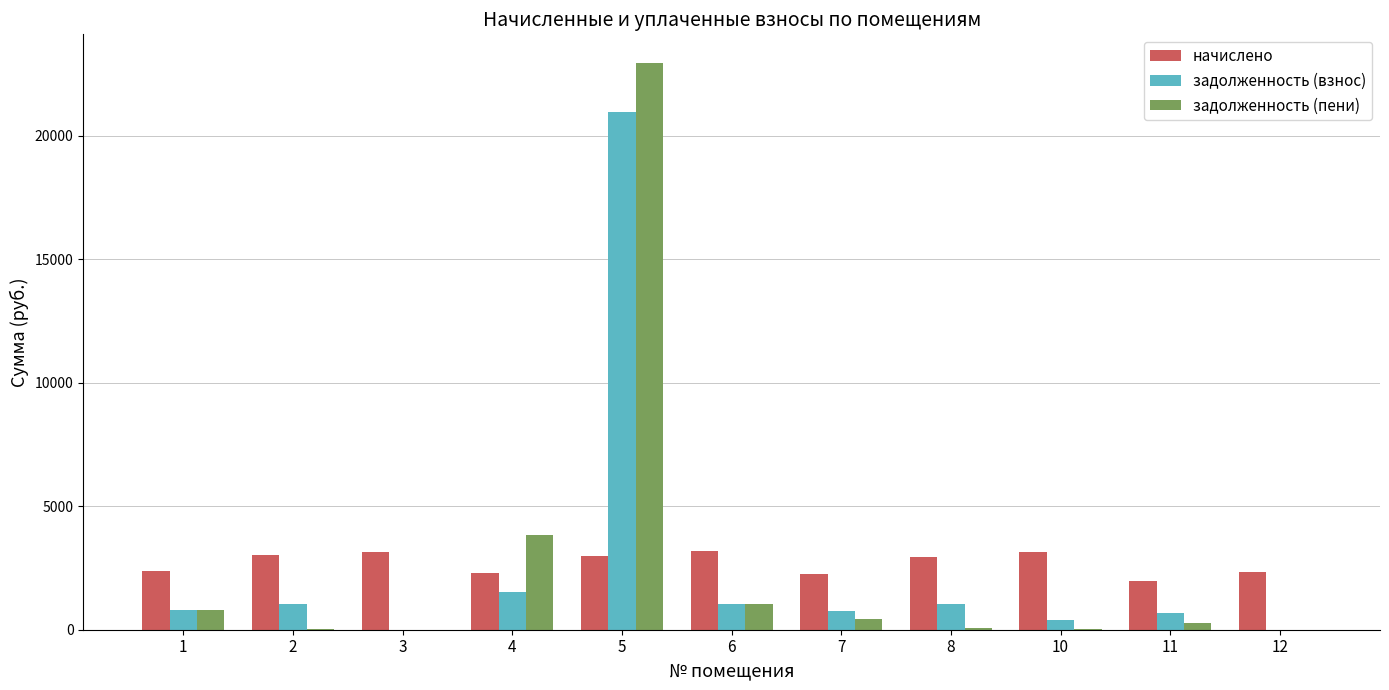

At which label does задолженность (пени) first exceed 276?

1